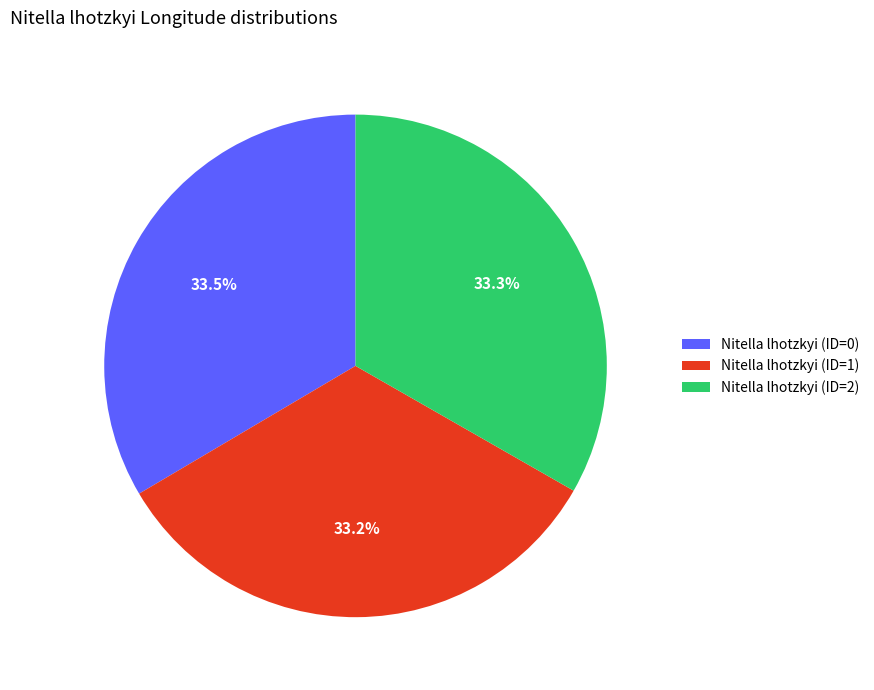

Is there any slice that represents more than half of the pie?

No